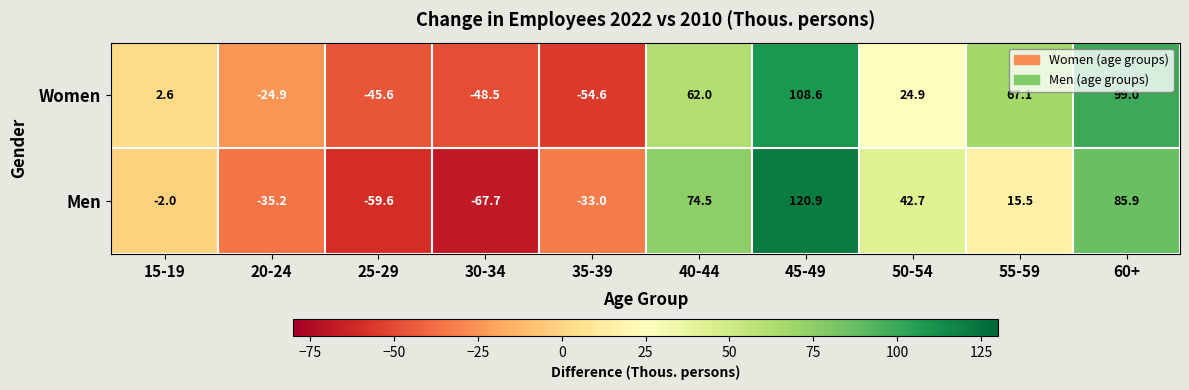

What is the spread (max minus min) of values at 40-44?

12.5